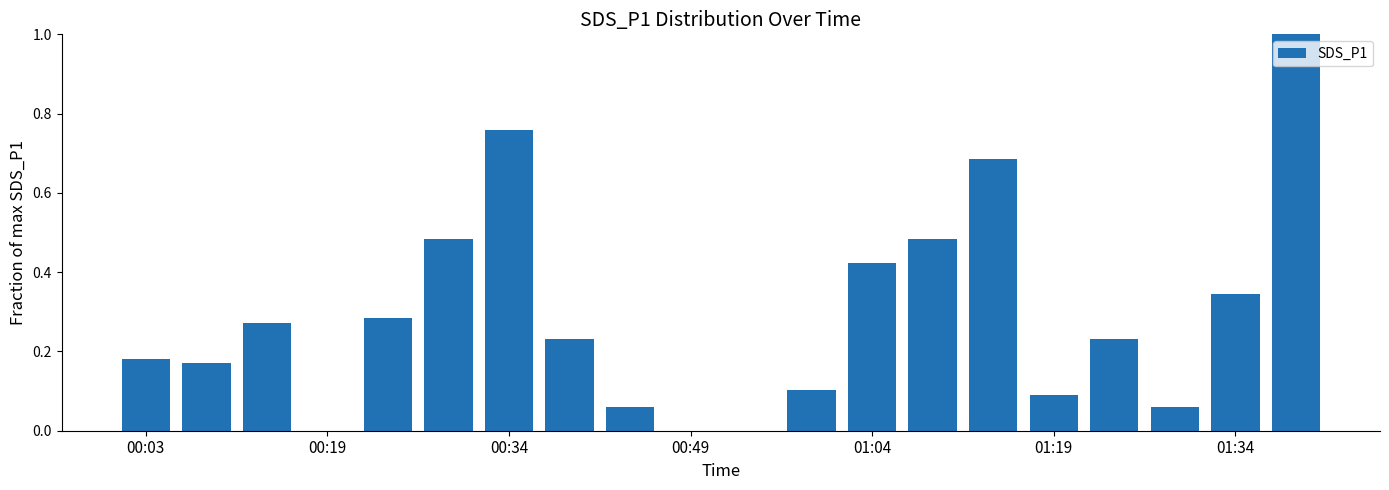

What is the sum of all values?

5.9